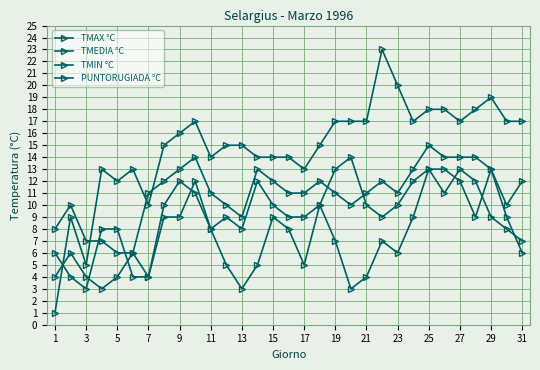

Between which two adjacent categories do TMAX °C and PUNTORUGIADA °C first intersect?

1 and 3